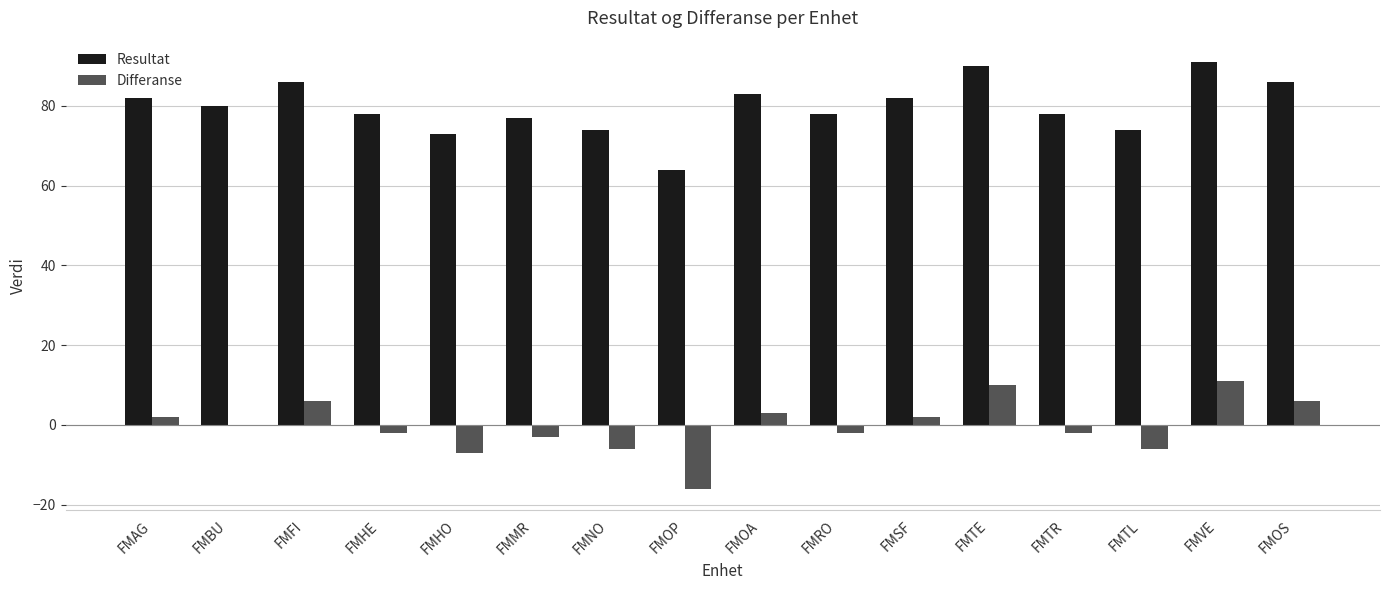

What is the sum of the Resultat values at FMFI and FMHO?

159